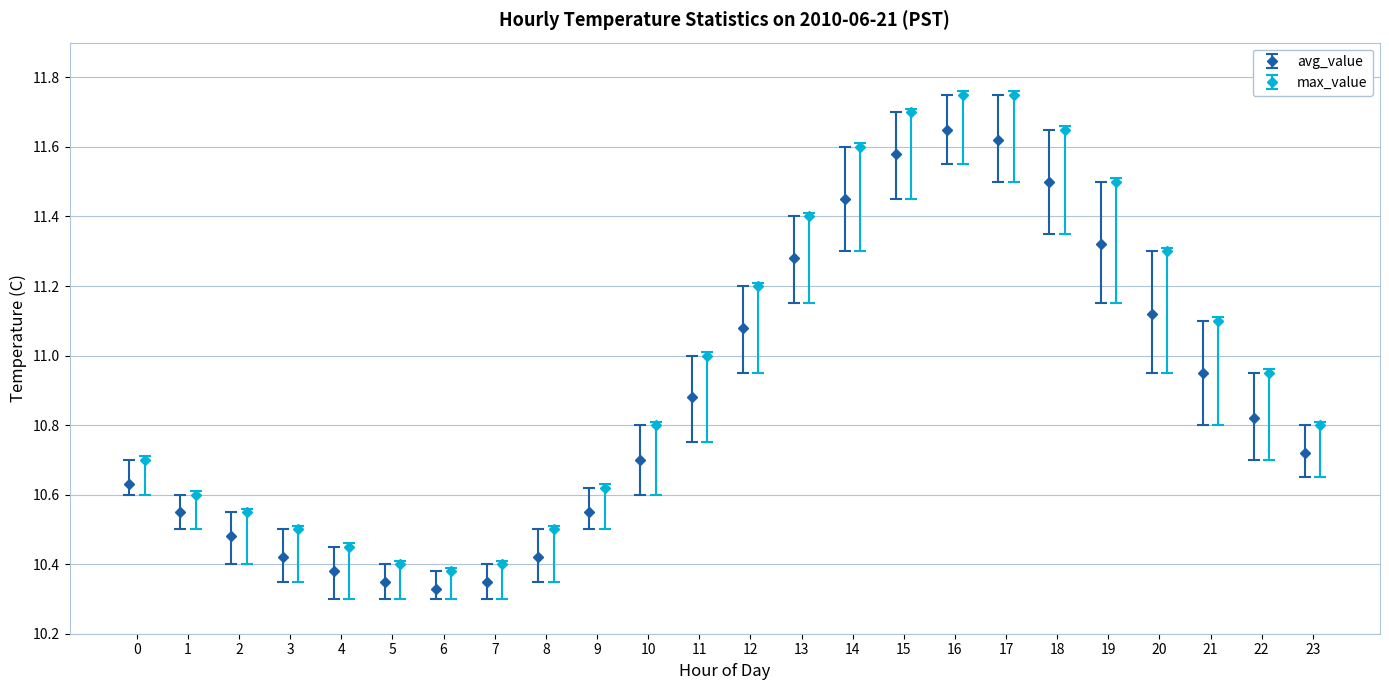

What is the value of the avg_value bar at the 19th from the left?

11.5